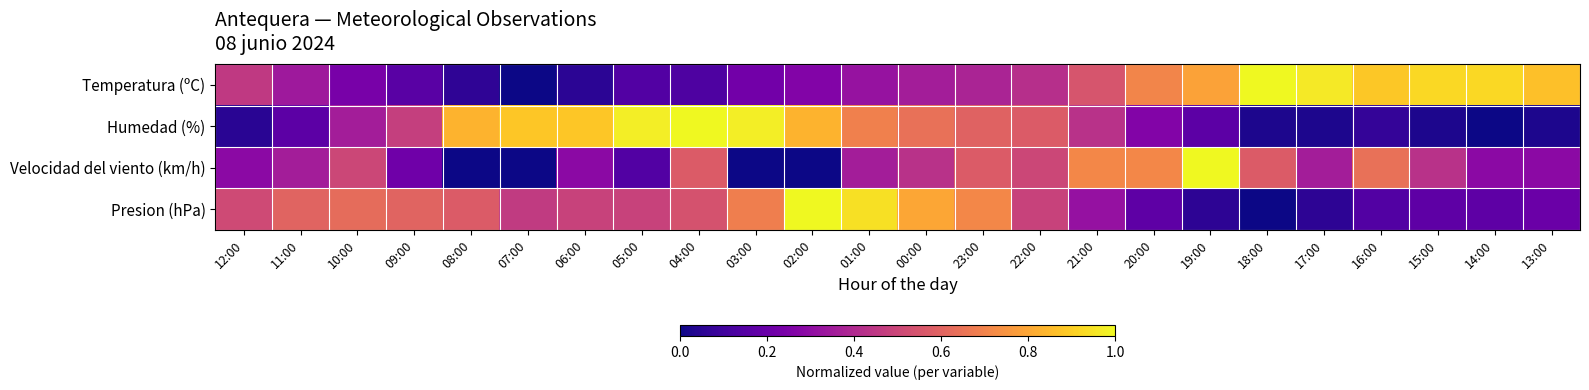

At 02:00, list the series in order from largest to smallest.

Presion (hPa), Humedad (%), Temperatura (ºC), Velocidad del viento (km/h)